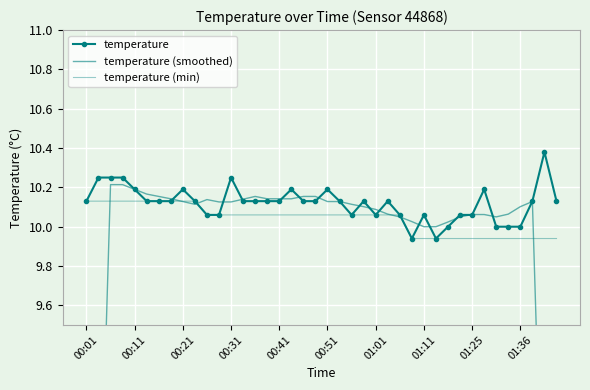

True or false: temperature (min) and temperature (smoothed) cross at least once.

True